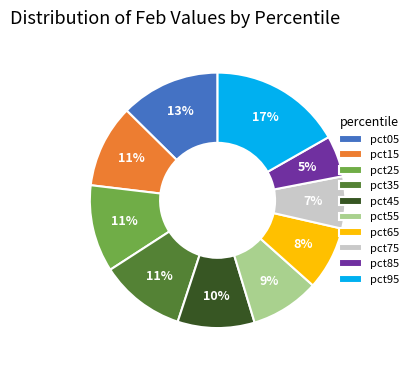

True or false: pct05 accounts for 24% of the total.

False